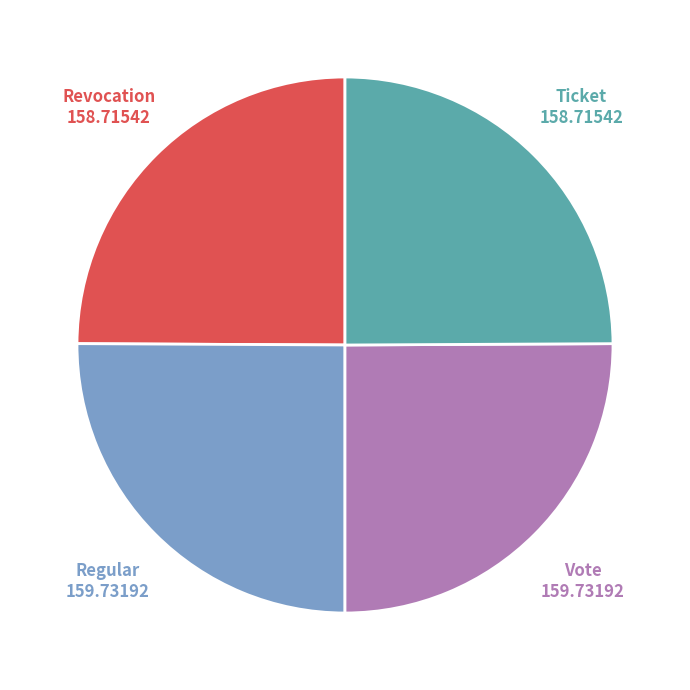

Is there a majority slice in this chart?

No